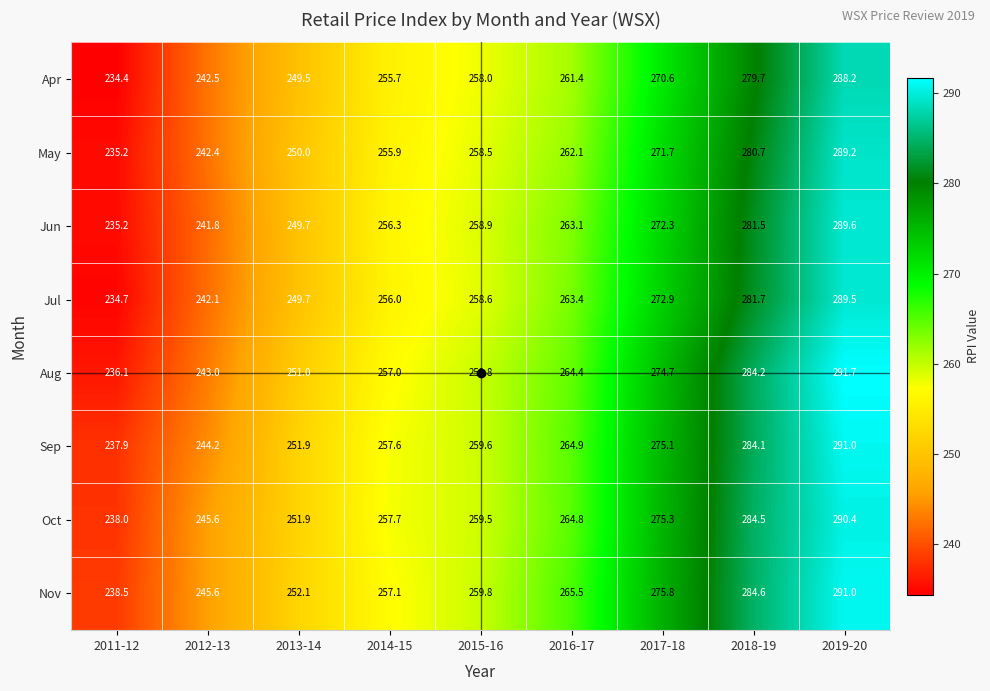

Read the Sep value at 2019-20.

291.0